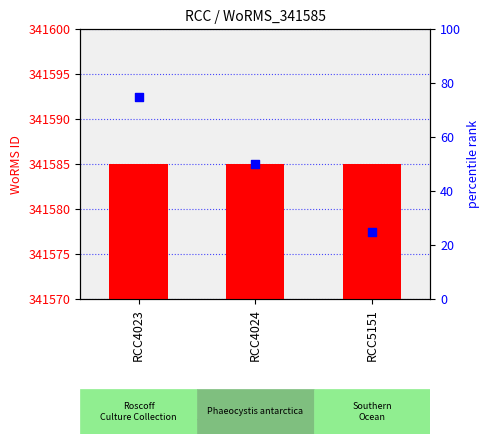

At which category is the sum across all series the highest?

RCC4023